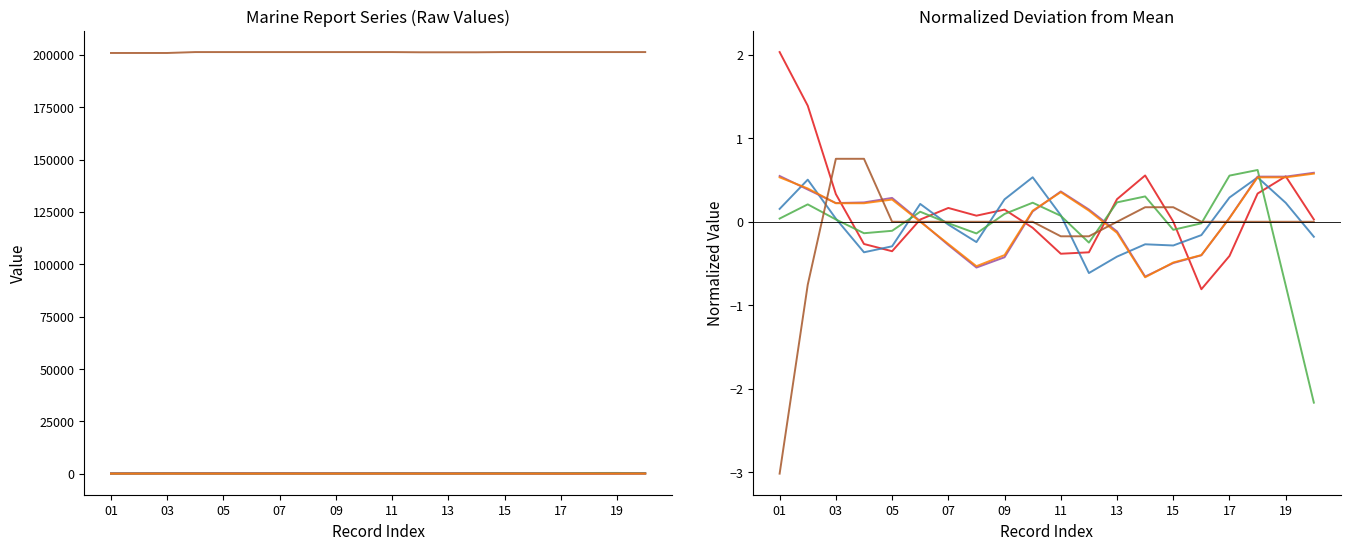

In RPT_LEN, how many points are lower than both neighbors (excluding endpoints)?

3